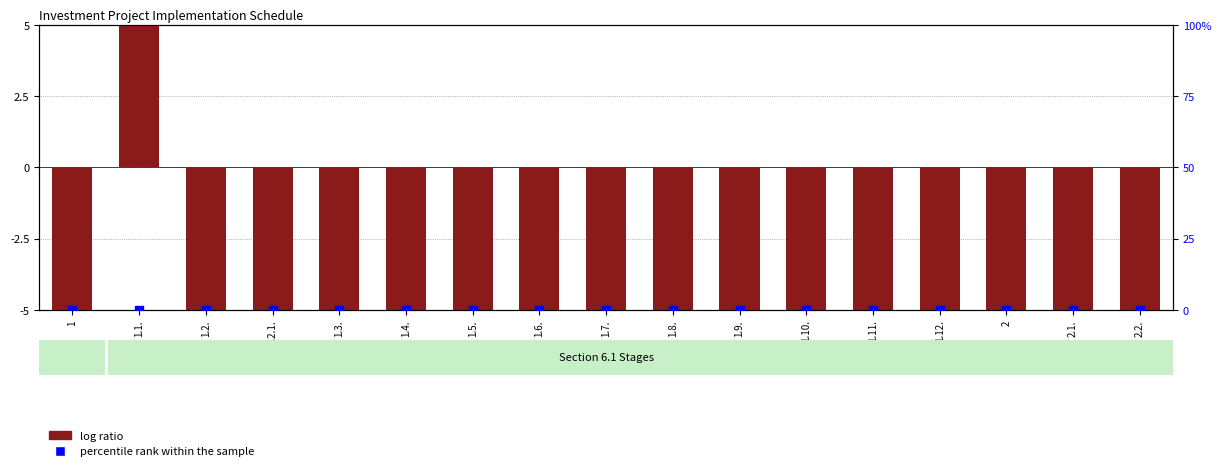

What is the total value across all series at 1.5.?

-5